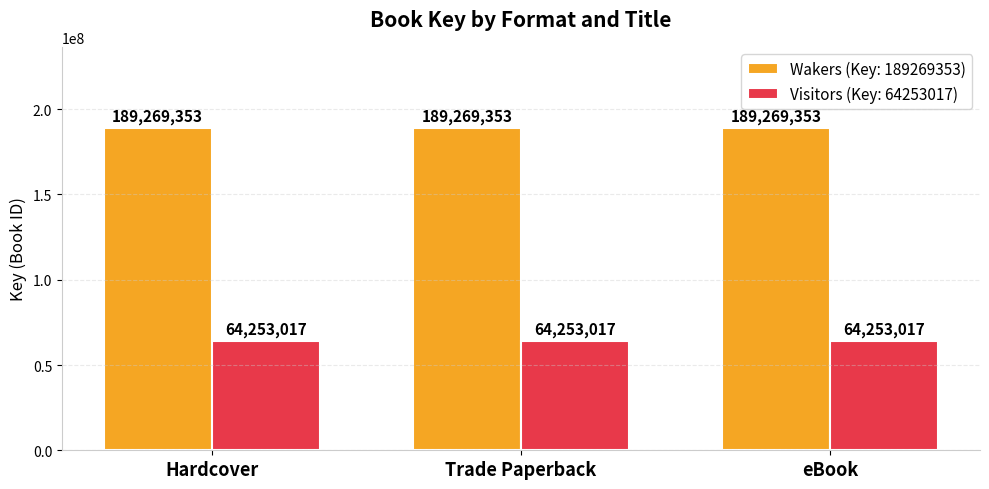

What is the greatest value displayed?

189269353